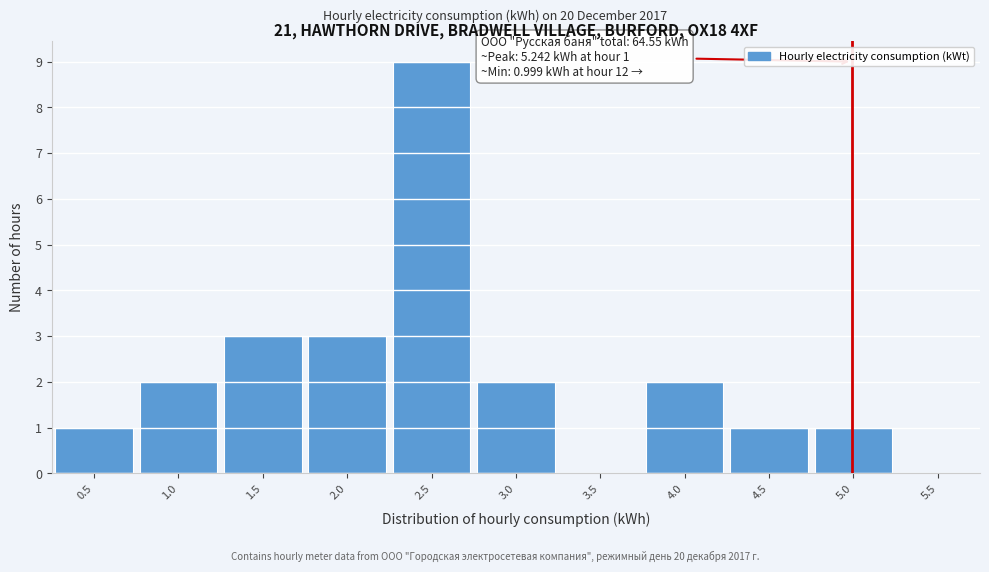

Reading right to left, what are all the values shown in this chart?

5.5=0	5.0=1	4.5=1	4.0=2	3.5=0	3.0=2	2.5=9	2.0=3	1.5=3	1.0=2	0.5=1